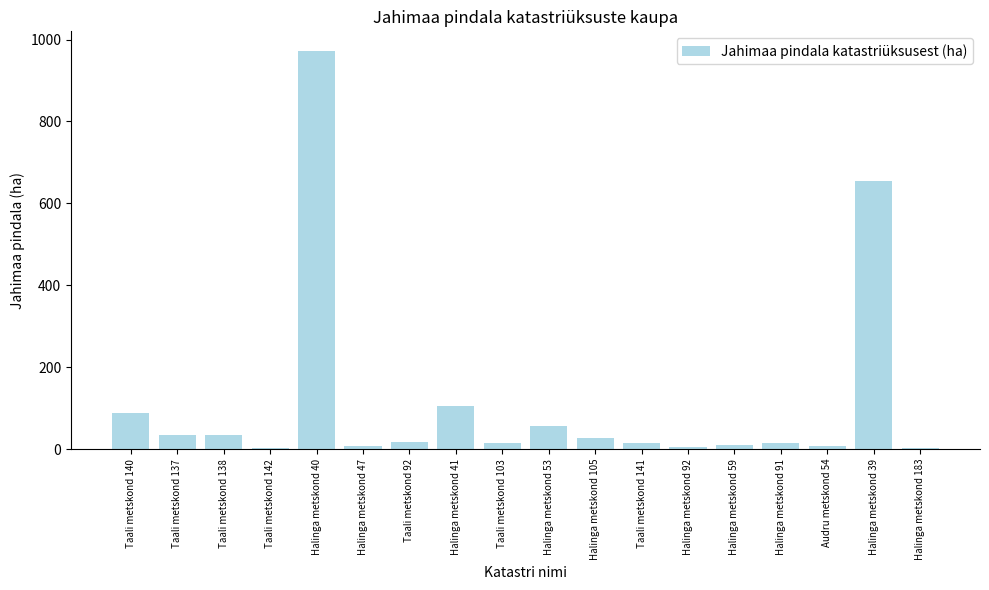

What is the change in value from Taali metskond 140 to Audru metskond 54?

-82.0